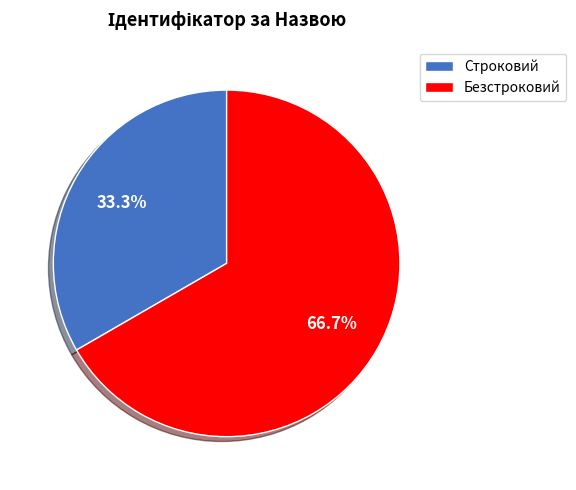

Does Строковий account for over 50% of the chart?

No